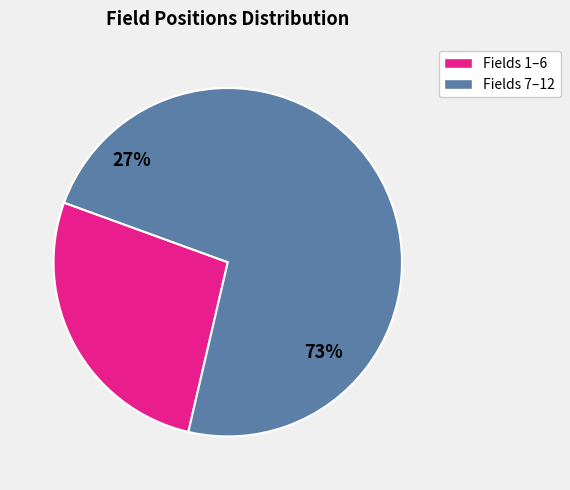

Is there any slice that represents more than half of the pie?

Yes